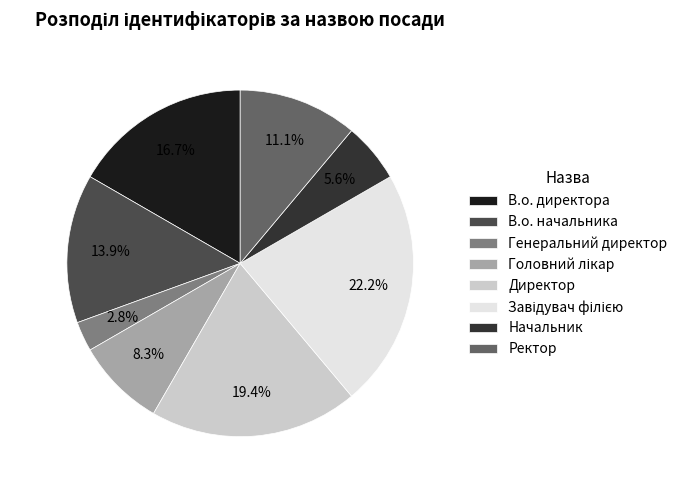

Is it true that В.о. начальника is 14% of the pie?

True